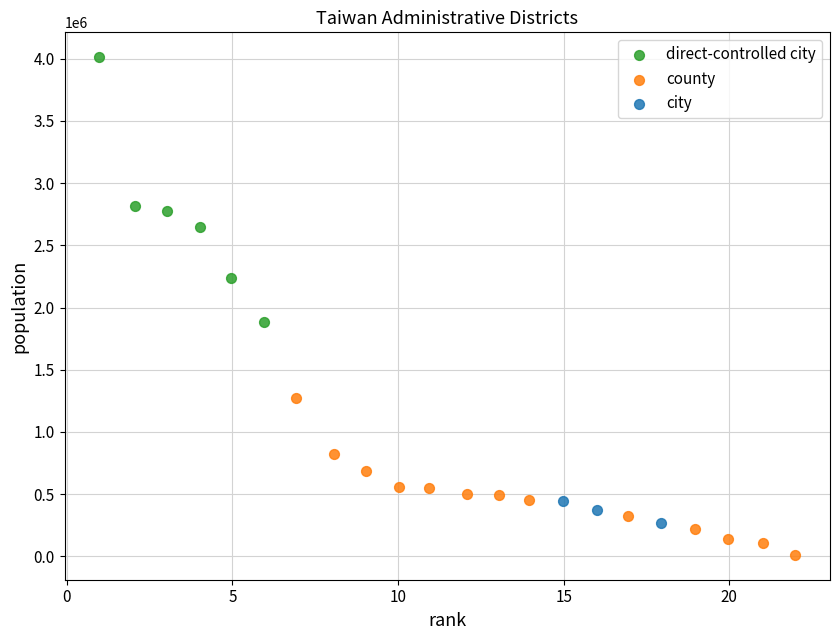

Which series contains the highest Y value?

direct-controlled city